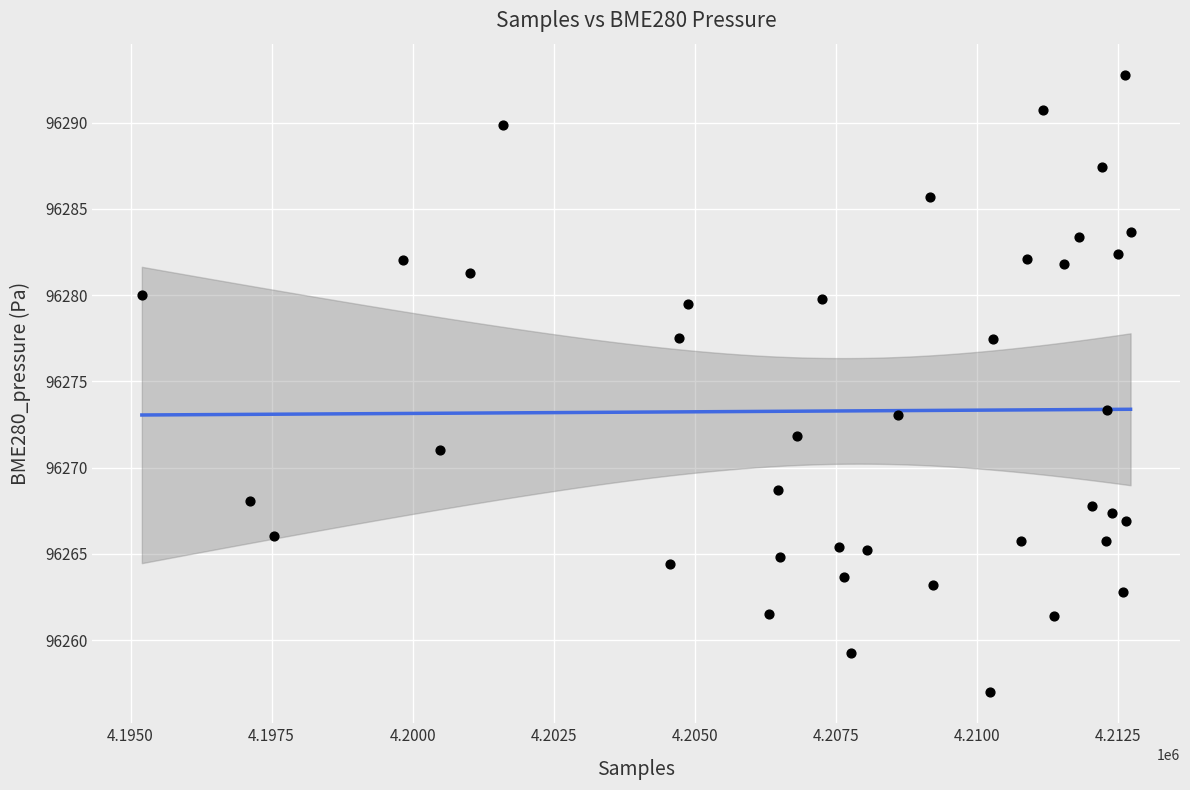

What is the range of X values (max minus min)?

17530.0